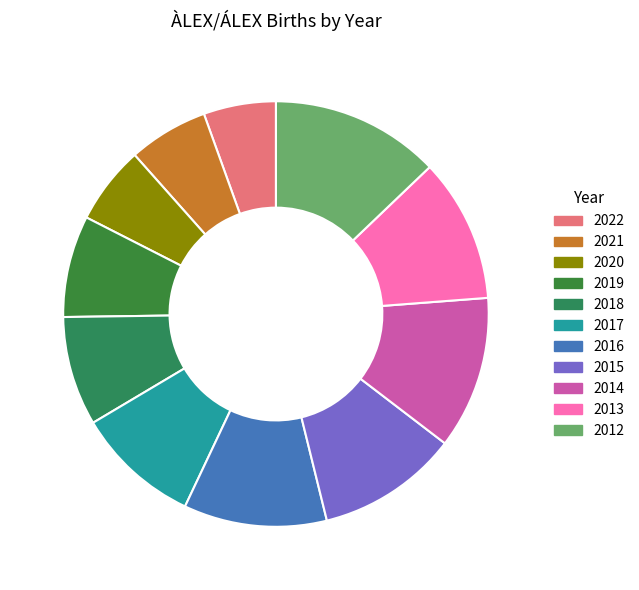

What is the change in value from 2016 to 2014?

+30